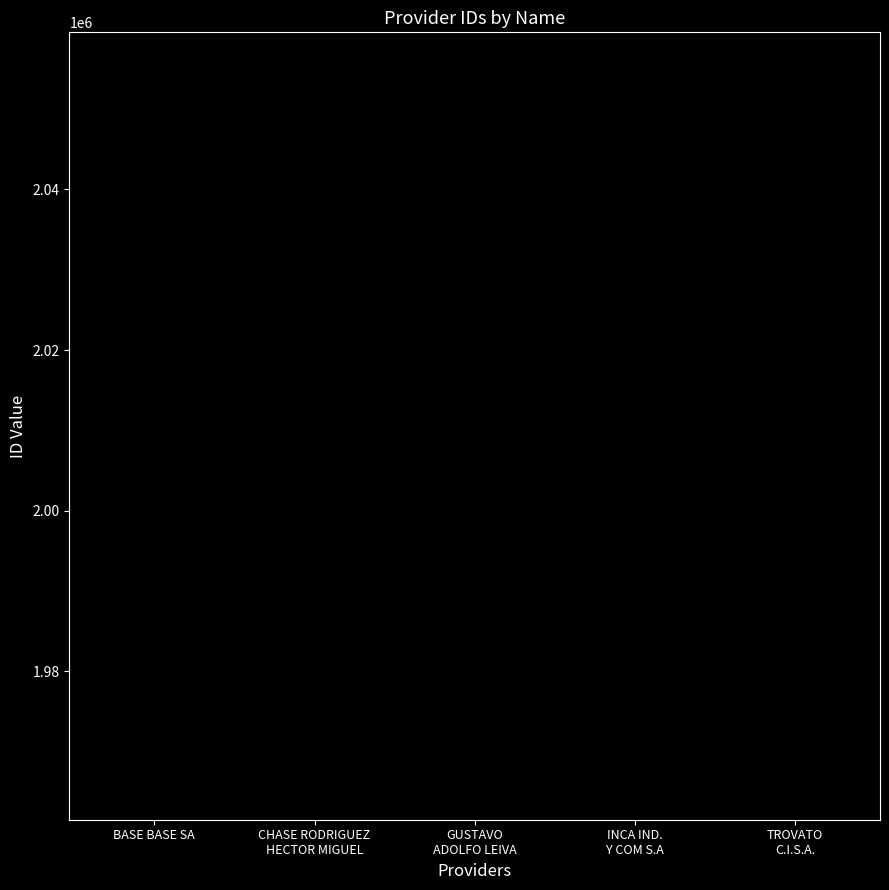

What is the label of the 3rd bar from the left?

GUSTAVO
ADOLFO LEIVA